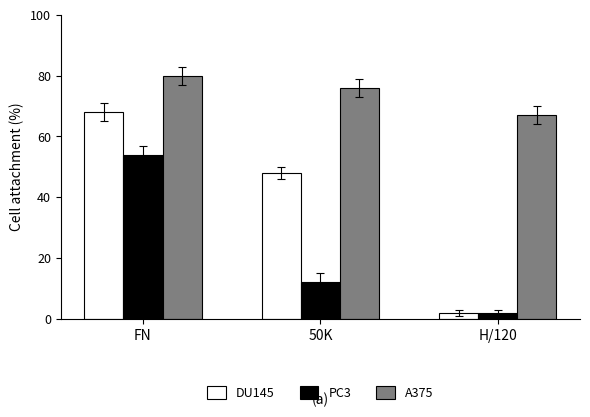

What is the label of the 2nd bar from the left?

50K